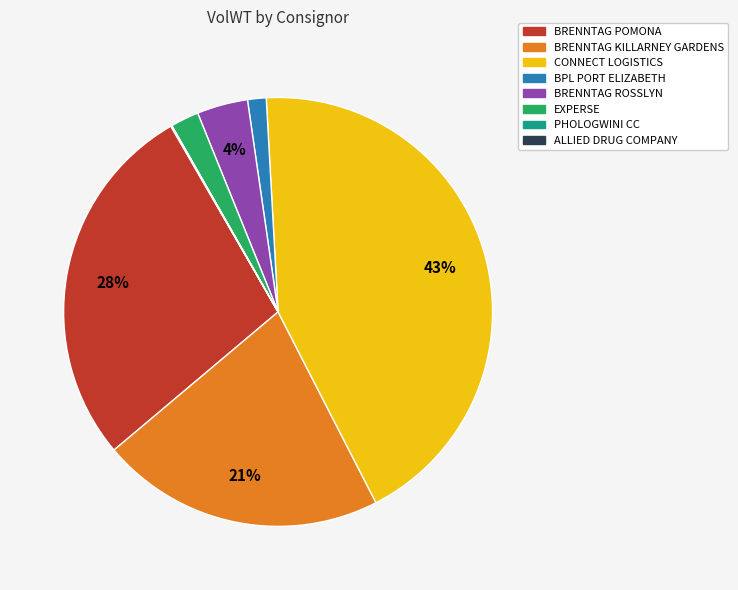

True or false: CONNECT LOGISTICS accounts for 43% of the total.

True